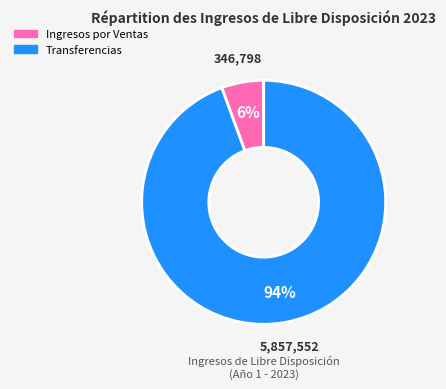

Does any single category account for the majority?

Yes